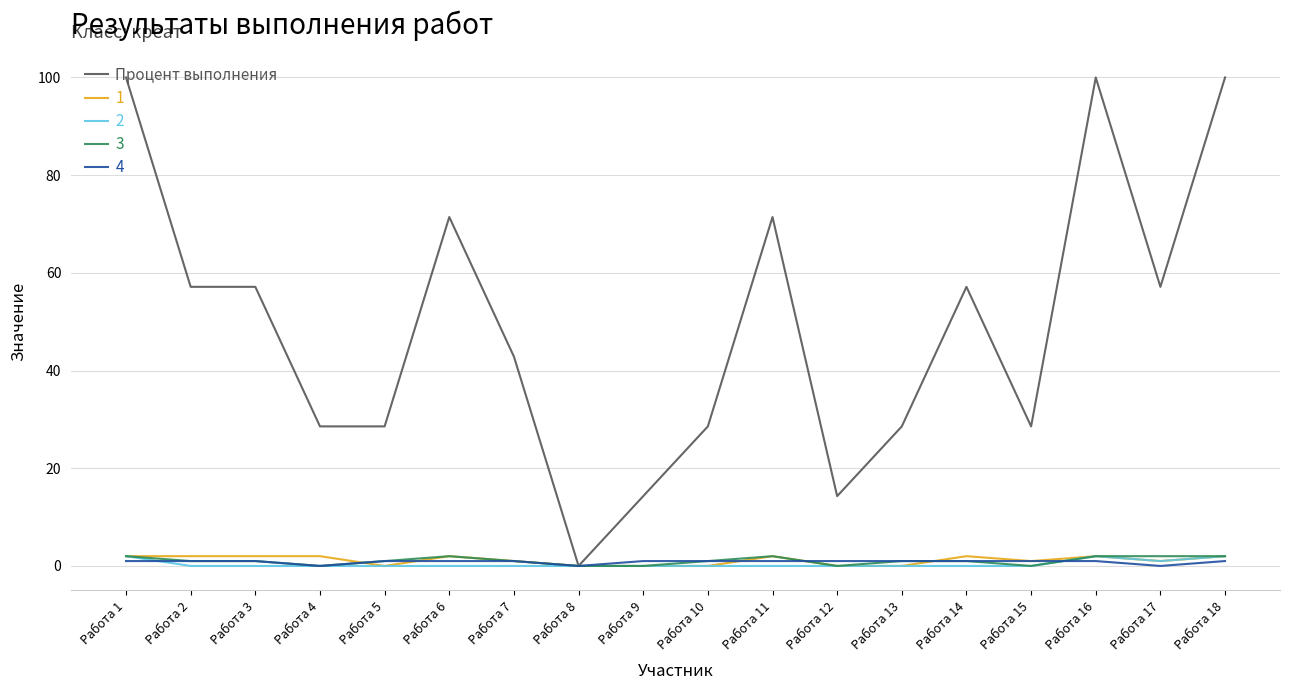

Is the value of 2 at Работа 15 greater than the value of Процент выполнения at Работа 17?

No